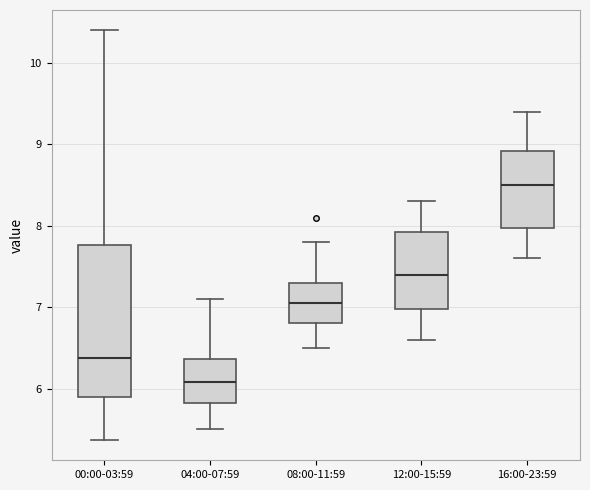

Where does the median line of the box for 08:00-11:59 sit on the y-axis? The values are not printed on the chart, so give them approximately, as read against the axis.

7.1